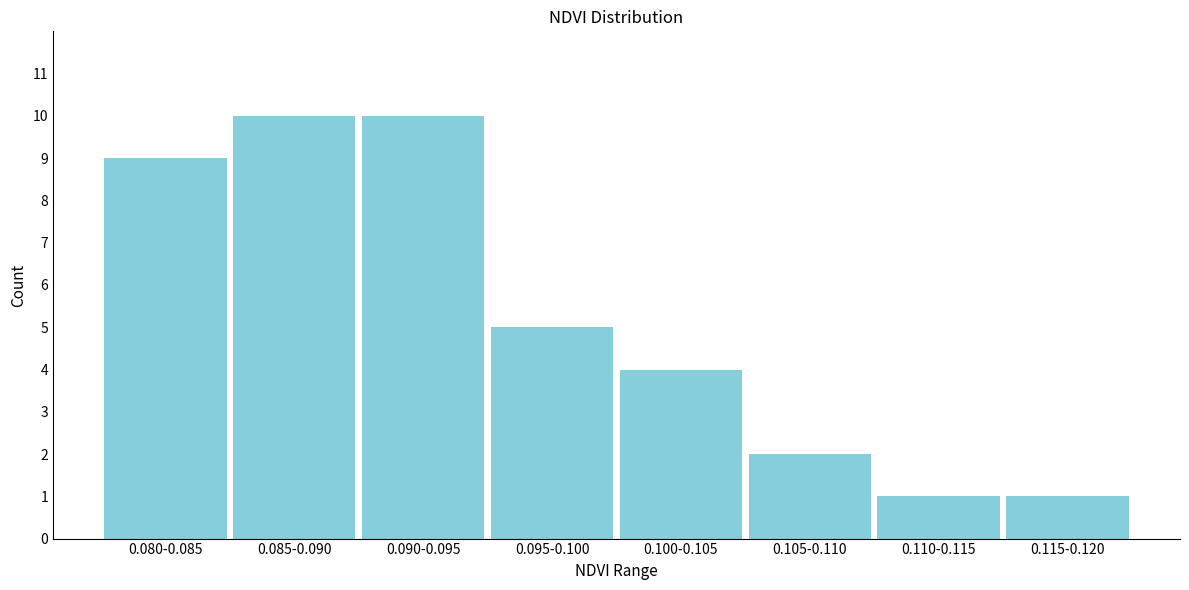

Reading left to right, extract all data points from this chart.

9	10	10	5	4	2	1	1